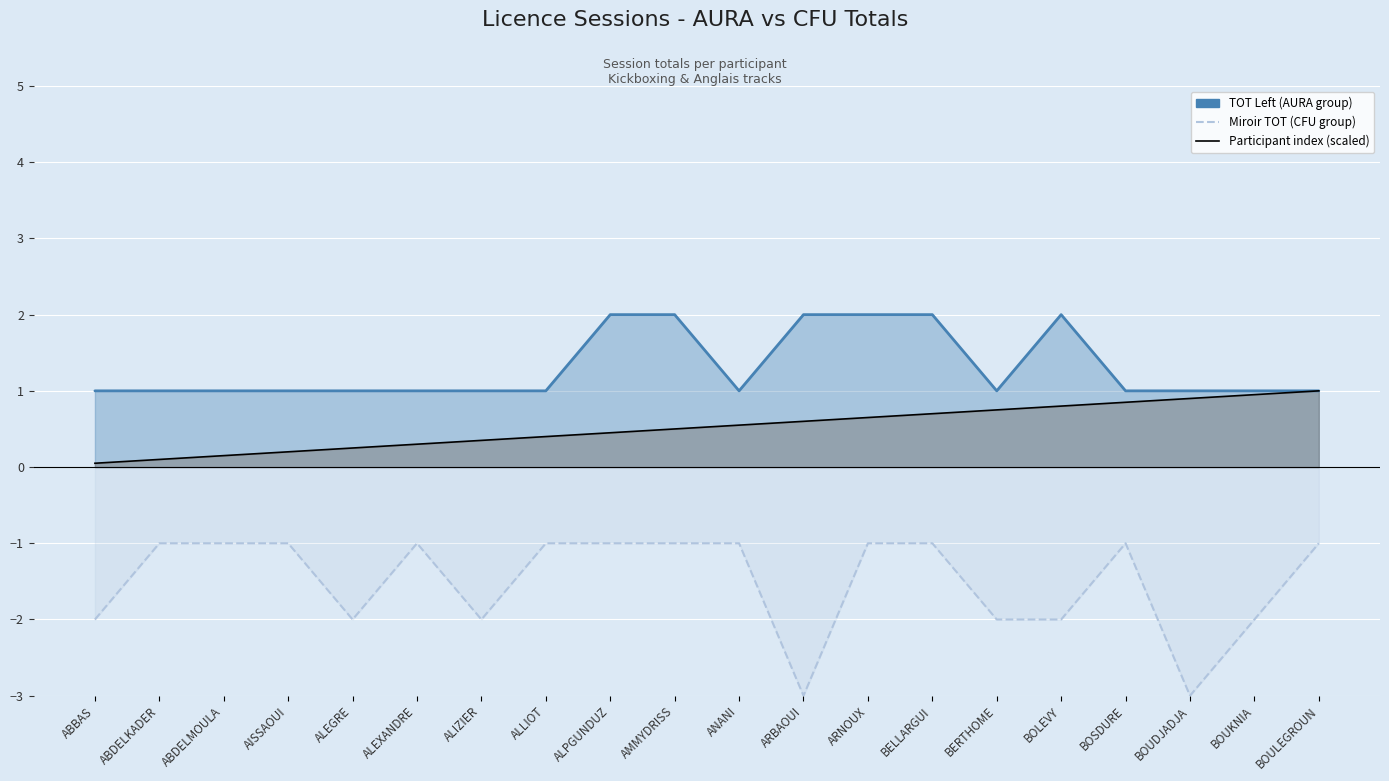

The Participant index (scaled) series shows 0.2 at ALLIOT. True or false?

False